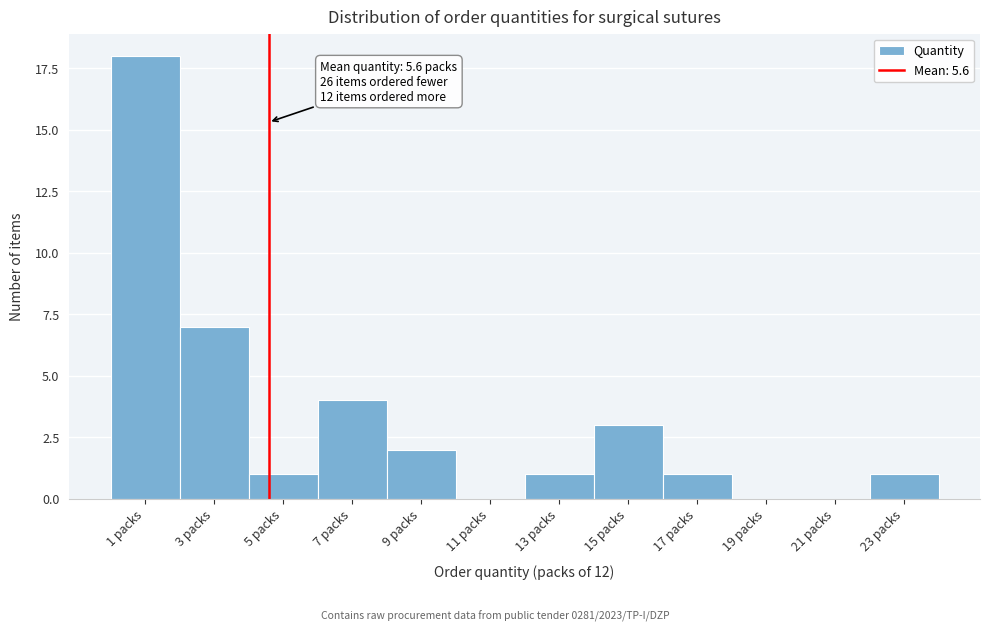

Reading left to right, what are all the values shown in this chart?

1 packs=18	3 packs=7	5 packs=1	7 packs=4	9 packs=2	11 packs=0	13 packs=1	15 packs=3	17 packs=1	19 packs=0	21 packs=0	23 packs=1